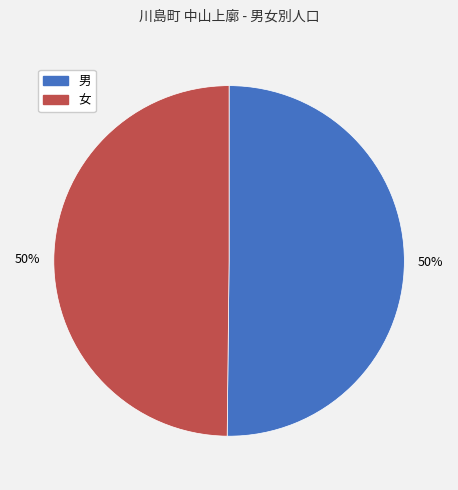

Approximately how many times larger is the value at 男 compared to 女?

1.0